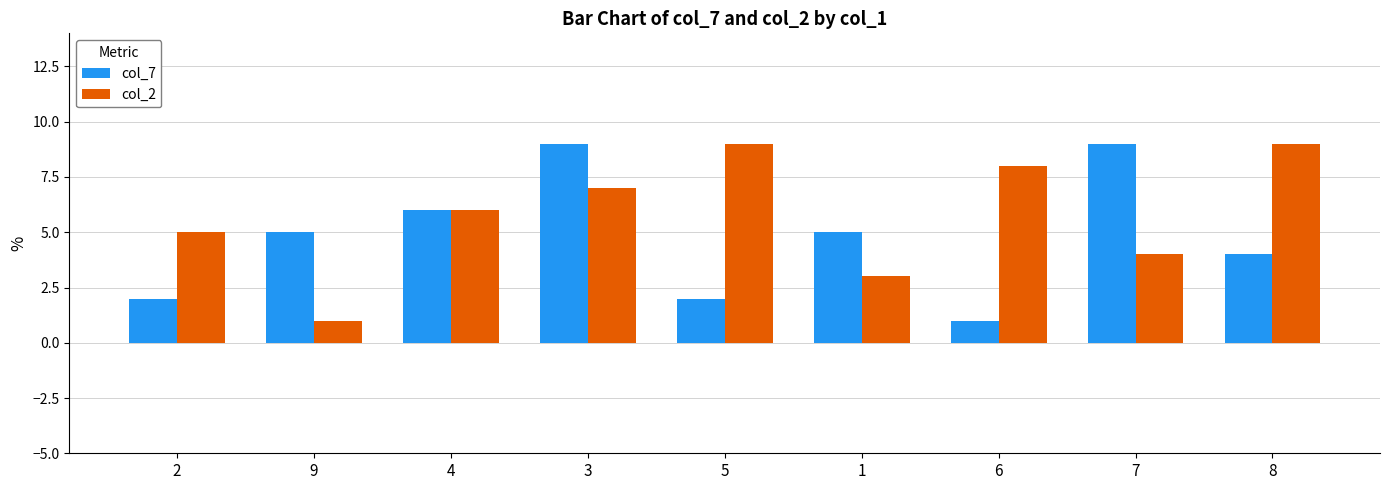

What is the difference between the second highest and second lowest values in the col_2 series?

6